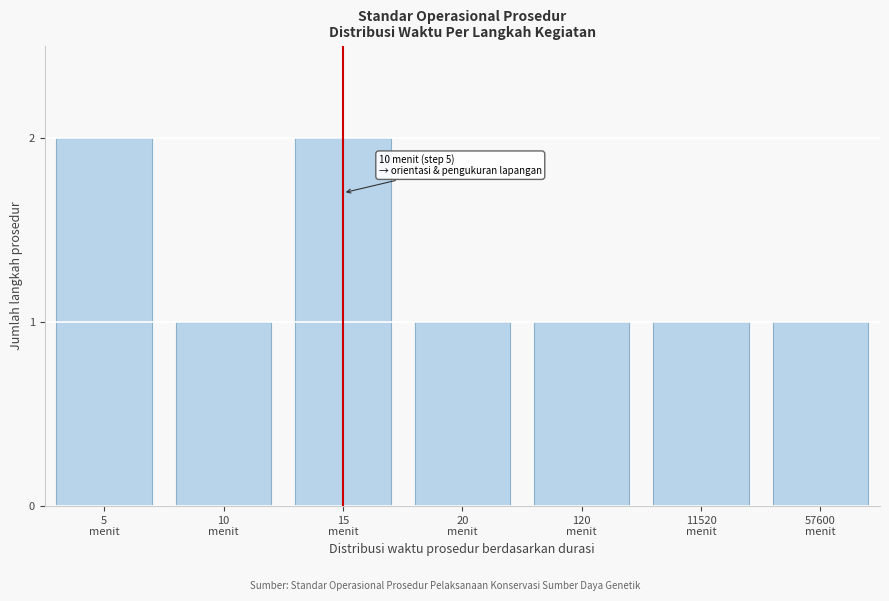

Reading right to left, list all the values displayed in this chart.

1	1	1	1	2	1	2